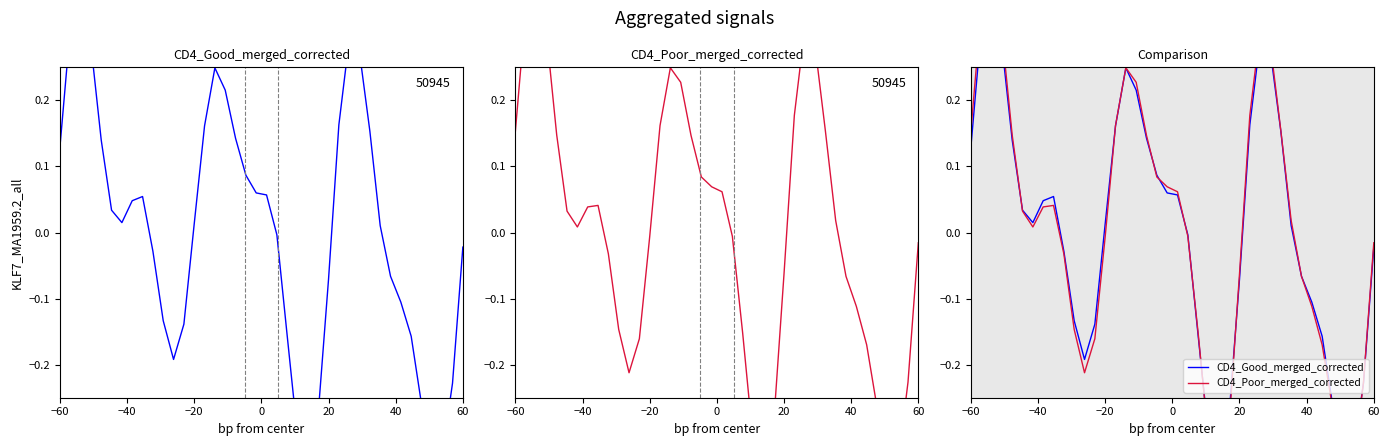

How many values in CD4_Good_merged_corrected are above zero?

22